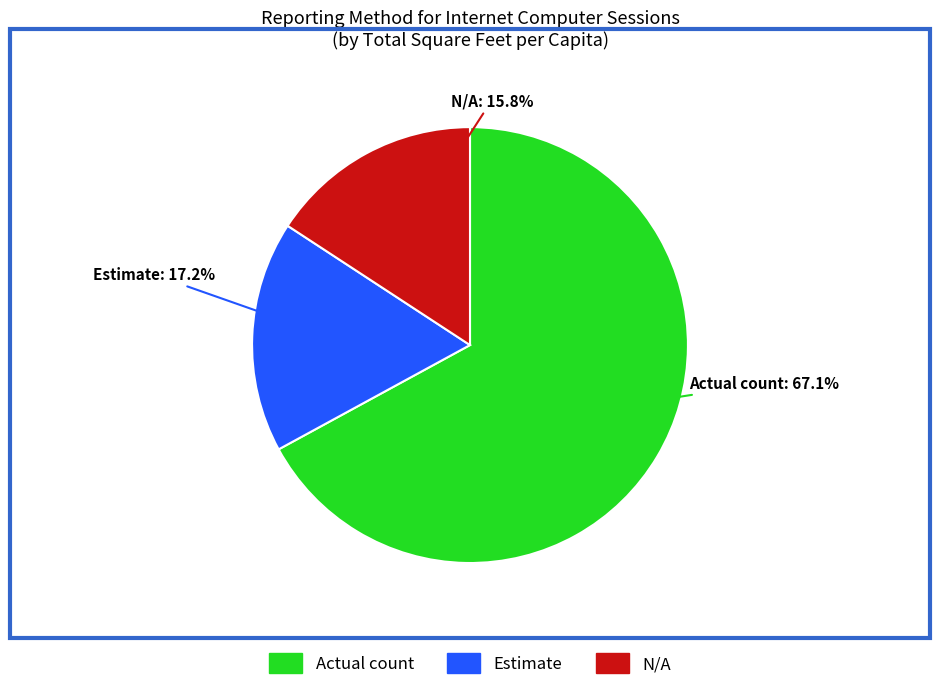

Does any single category account for the majority?

Yes